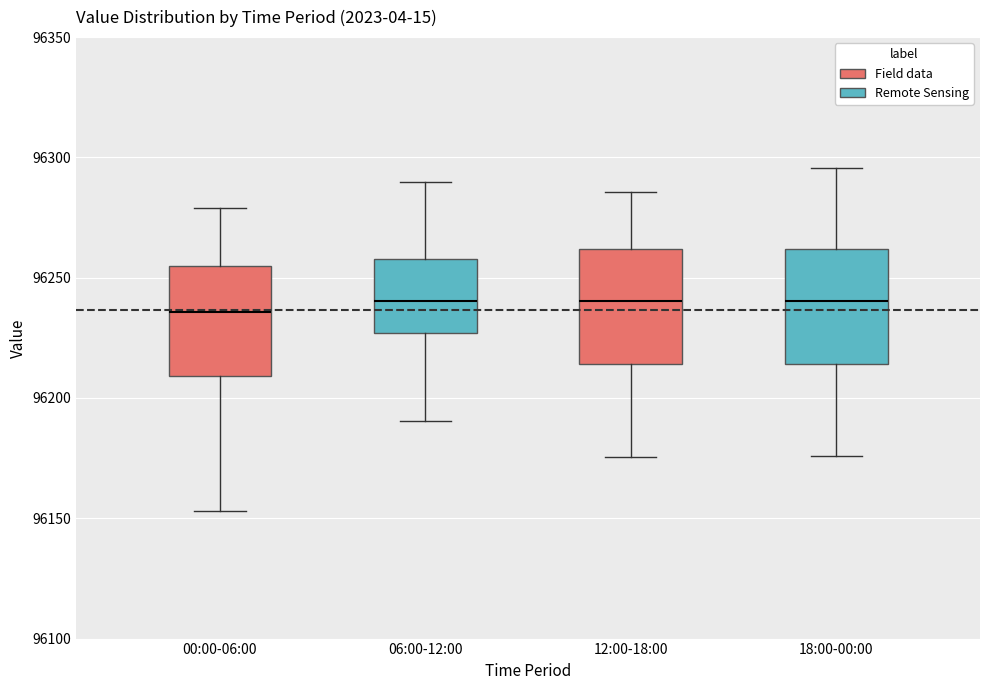

Reading left to right, read every box against the y-axis: the position of its median line, the range the box covers, and the ends of its whiskers. The values are not printed on the chart, so give them approximately, as read against the axis.

00:00-06:00: median 96235, box 96210 to 96255, whiskers 96155 to 96280
06:00-12:00: median 96240, box 96225 to 96260, whiskers 96190 to 96290
12:00-18:00: median 96240, box 96215 to 96260, whiskers 96175 to 96285
18:00-00:00: median 96240, box 96215 to 96260, whiskers 96175 to 96295